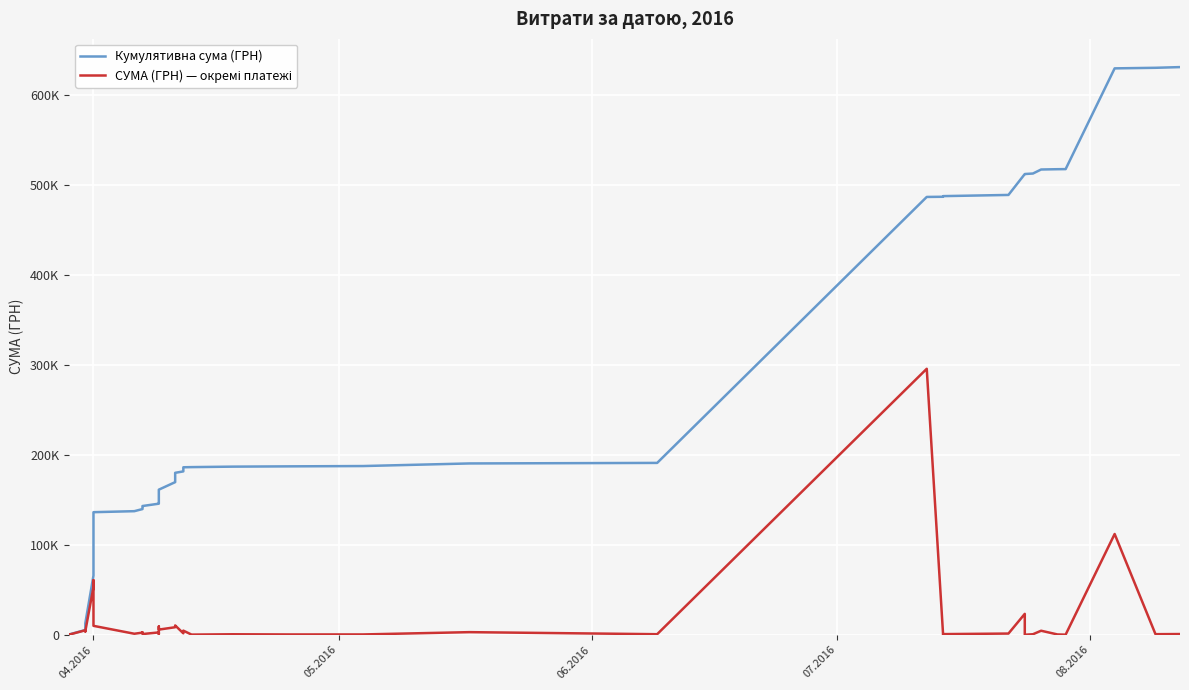

Does the chart display data point markers on the line(s)?

No